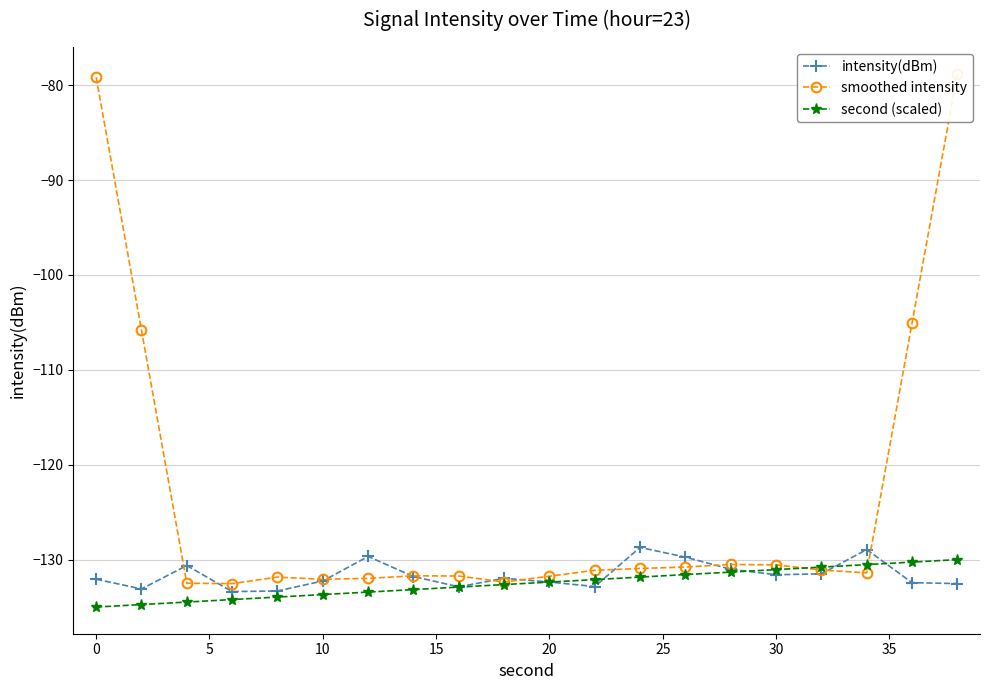

Reading left to right, what are all the values shown in this chart?

intensity(dBm): -132.1	-133.1	-130.6	-133.4	-133.3	-132.3	-129.7	-131.8	-132.9	-132.0	-132.4	-132.8	-128.7	-129.7	-131.0	-131.6	-131.5	-128.9	-132.4	-132.5
smoothed intensity: -79.2	-105.8	-132.5	-132.5	-131.8	-132.1	-132.0	-131.7	-131.7	-132.4	-131.7	-131.1	-130.9	-130.8	-130.5	-130.6	-131.1	-131.4	-105.1	-78.8
second (scaled): -135.0	-134.7	-134.5	-134.2	-133.9	-133.7	-133.4	-133.2	-132.9	-132.6	-132.4	-132.1	-131.8	-131.6	-131.3	-131.1	-130.8	-130.5	-130.3	-130.0